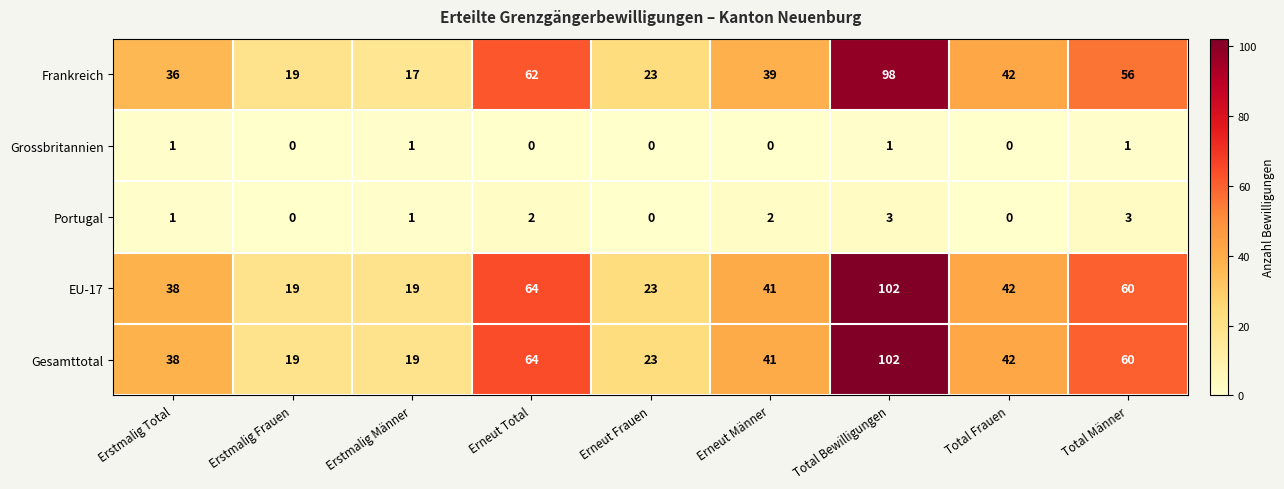

Which category has the highest value in the Frankreich series?

Total Bewilligungen